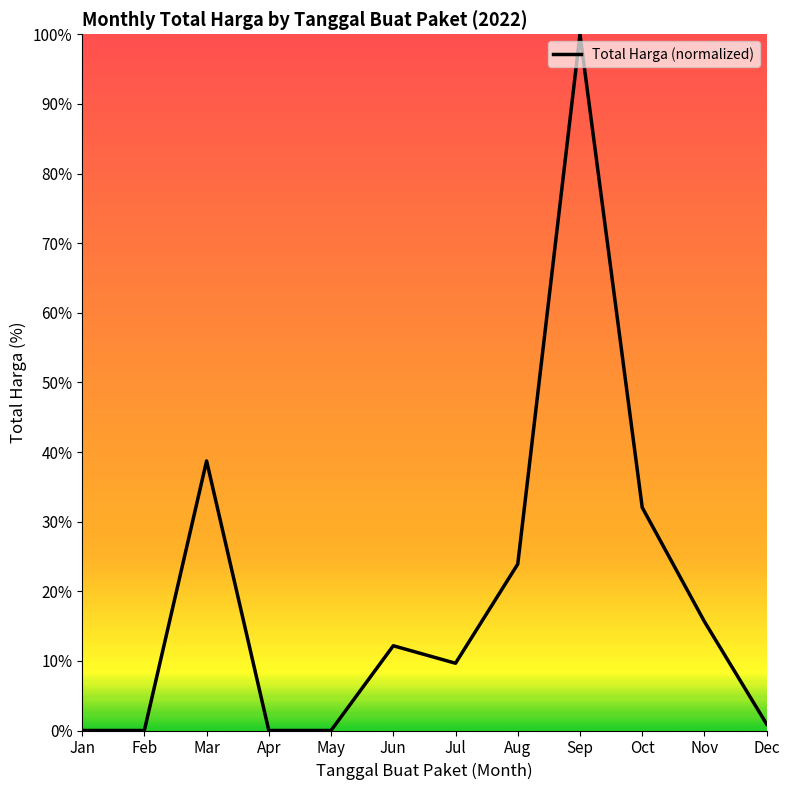

Reading right to left, transcribe all the data shown in this chart.

0.9	15.6	32.0	100.0	23.9	9.7	12.2	0.0	0.0	38.7	0.0	0.0